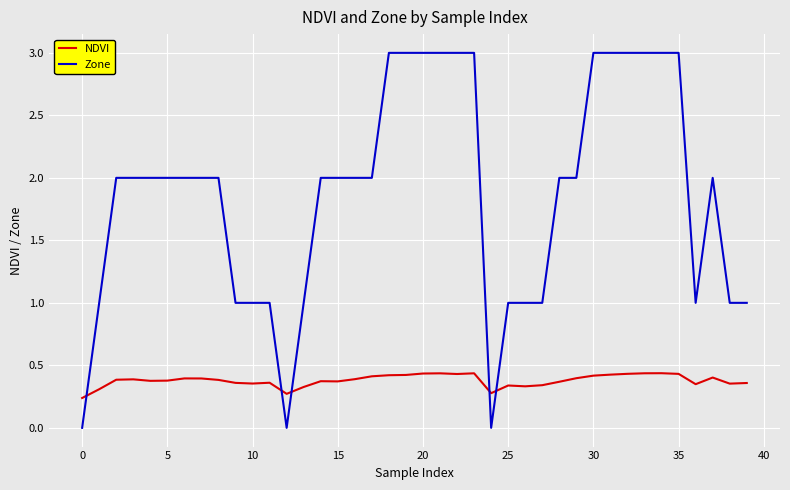

True or false: Zone and NDVI intersect in this chart.

True